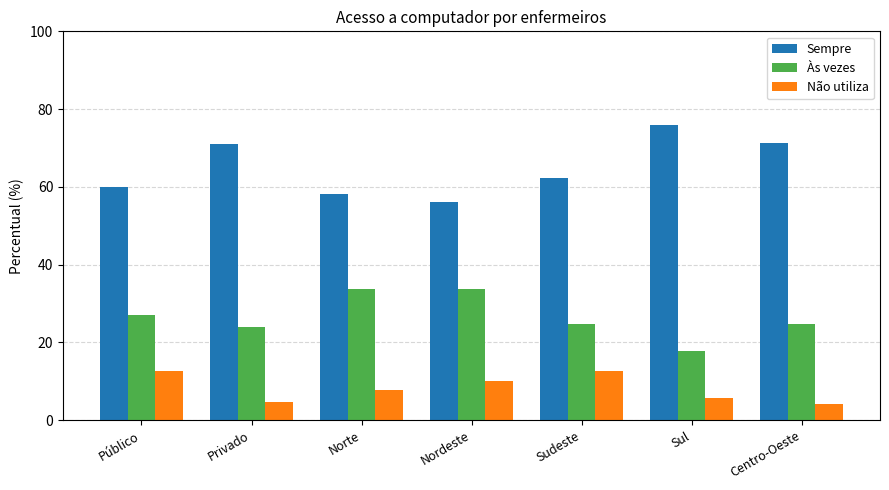

How many bars are there in each group?

3